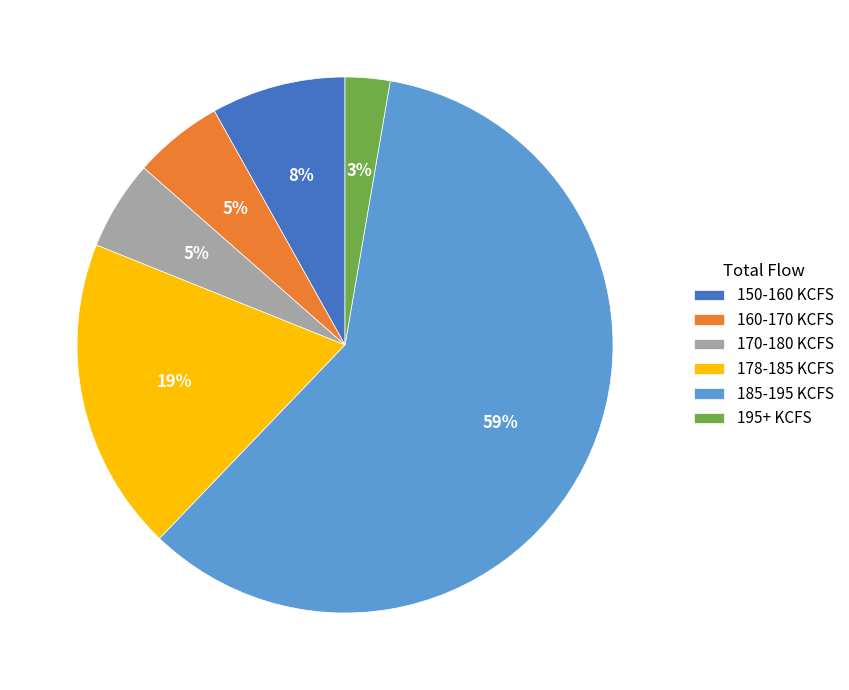

Is it true that 170-180 KCFS is 5% of the pie?

True